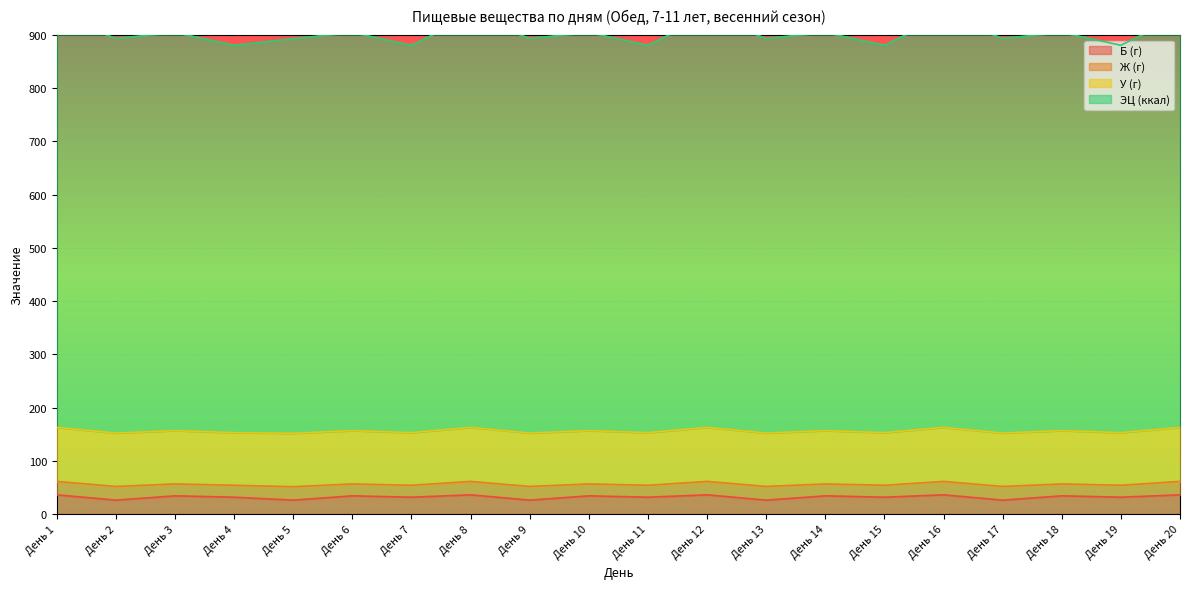

What is the spread (max minus min) of values at День 3?

870.9